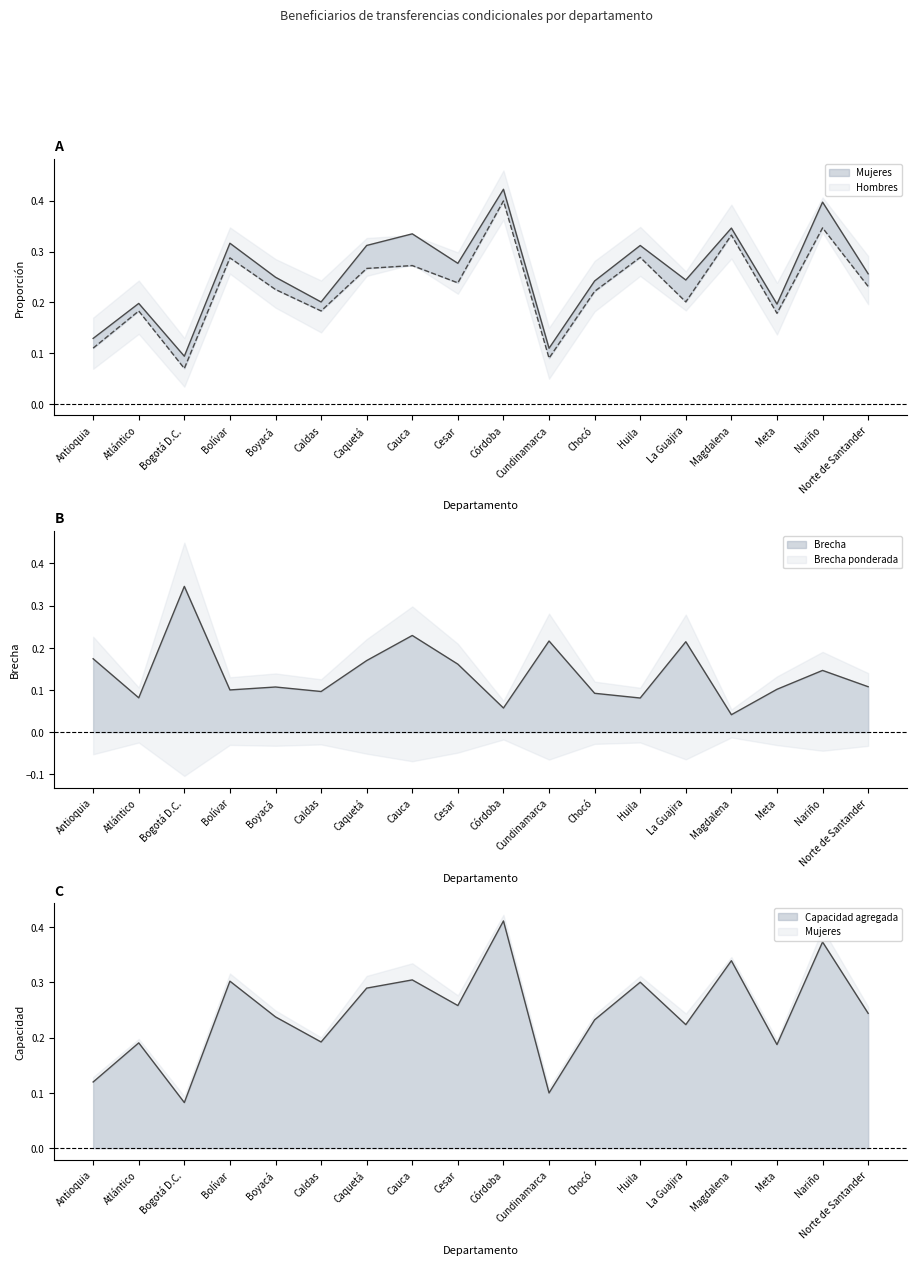

True or false: Hombres has more than 1 interior local peaks.

True